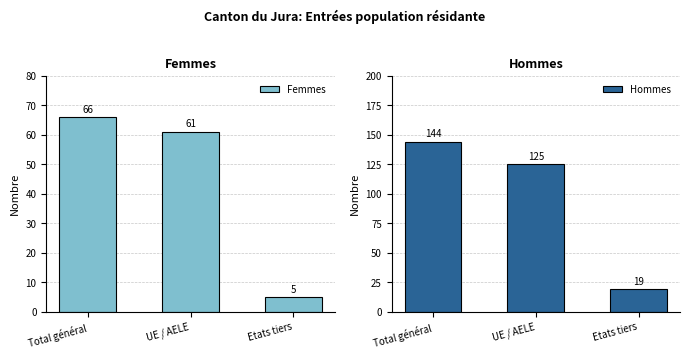

What is the difference between the Hommes values at Etats tiers and Total général?

125